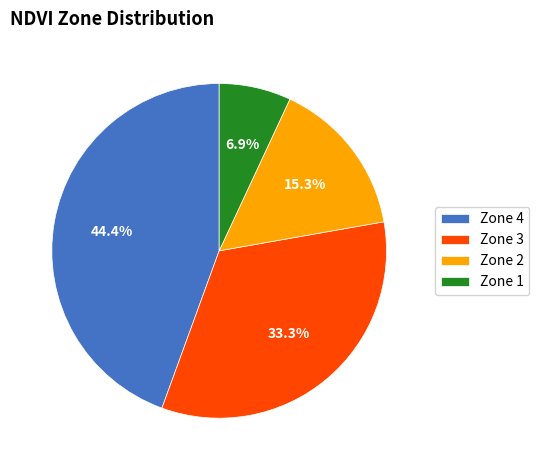

To the nearest percent, what is the combined percentage of Zone 4 and Zone 1?

51%